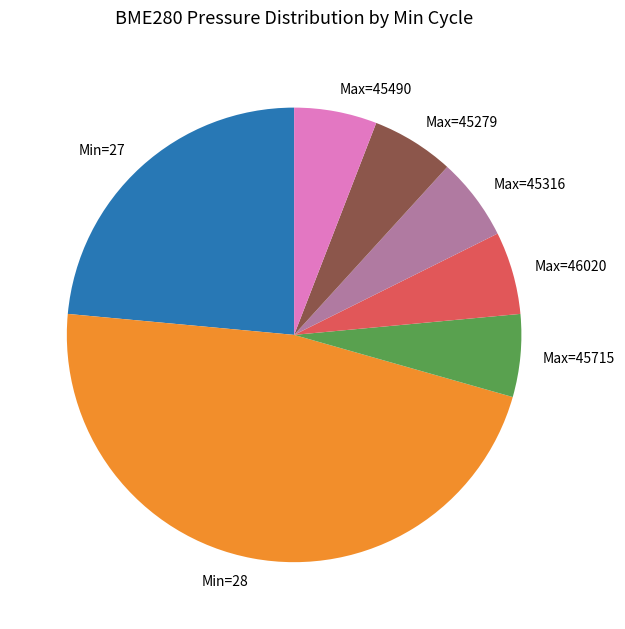

Which category has the biggest portion of the pie?

Min=28